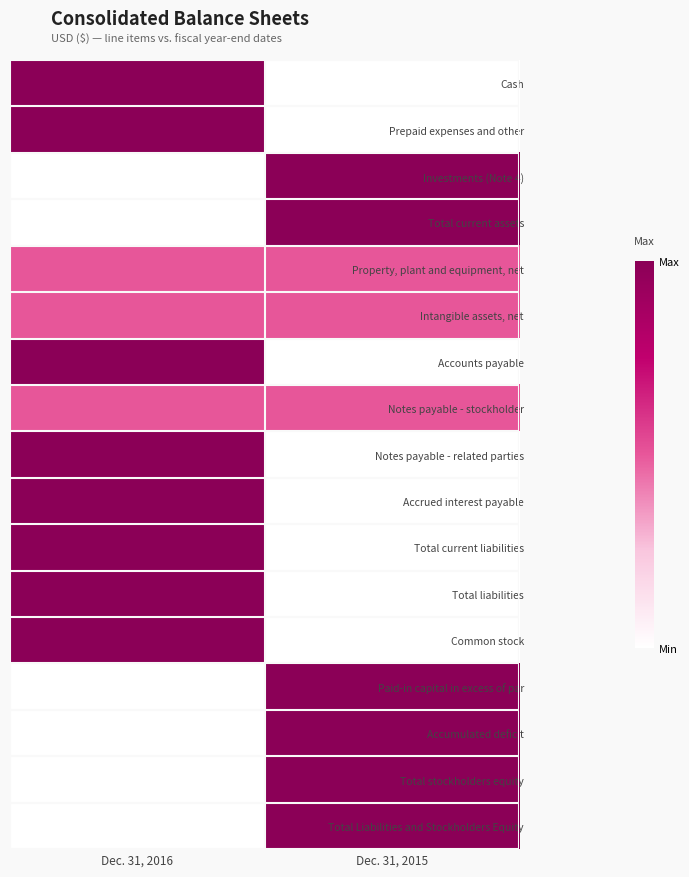

Reading right to left, transcribe all the data shown in this chart.

Cash: Dec. 31, 2015=0.0	Dec. 31, 2016=1.0
Prepaid expenses and other: Dec. 31, 2015=0.0	Dec. 31, 2016=1.0
Investments (Note 4): Dec. 31, 2015=1.0	Dec. 31, 2016=0.0
Total current assets: Dec. 31, 2015=1.0	Dec. 31, 2016=0.0
Property, plant and equipment, net: Dec. 31, 2015=0.5	Dec. 31, 2016=0.5
Intangible assets, net: Dec. 31, 2015=0.5	Dec. 31, 2016=0.5
Accounts payable: Dec. 31, 2015=0.0	Dec. 31, 2016=1.0
Notes payable - stockholder: Dec. 31, 2015=0.5	Dec. 31, 2016=0.5
Notes payable - related parties: Dec. 31, 2015=0.0	Dec. 31, 2016=1.0
Accrued interest payable: Dec. 31, 2015=0.0	Dec. 31, 2016=1.0
Total current liabilities: Dec. 31, 2015=0.0	Dec. 31, 2016=1.0
Total liabilities: Dec. 31, 2015=0.0	Dec. 31, 2016=1.0
Common stock: Dec. 31, 2015=0.0	Dec. 31, 2016=1.0
Paid-in capital in excess of par: Dec. 31, 2015=1.0	Dec. 31, 2016=0.0
Accumulated deficit: Dec. 31, 2015=1.0	Dec. 31, 2016=0.0
Total stockholders equity: Dec. 31, 2015=1.0	Dec. 31, 2016=0.0
Total Liabilities and Stockholders Equity: Dec. 31, 2015=1.0	Dec. 31, 2016=0.0